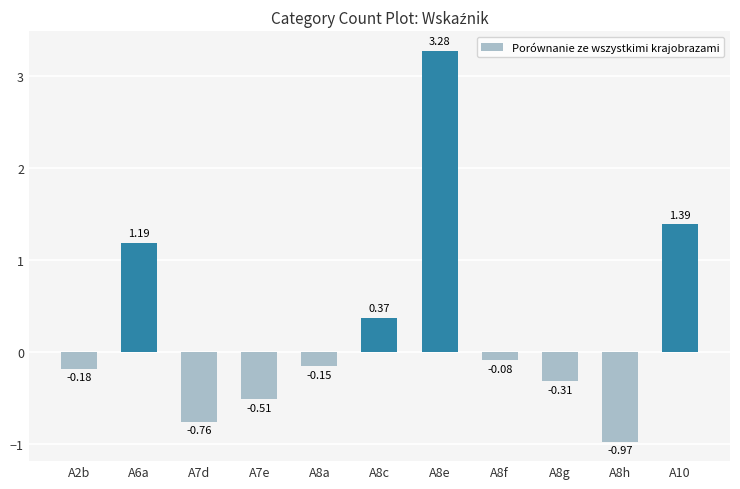

What is the difference between the maximum and second lowest values?

4.0